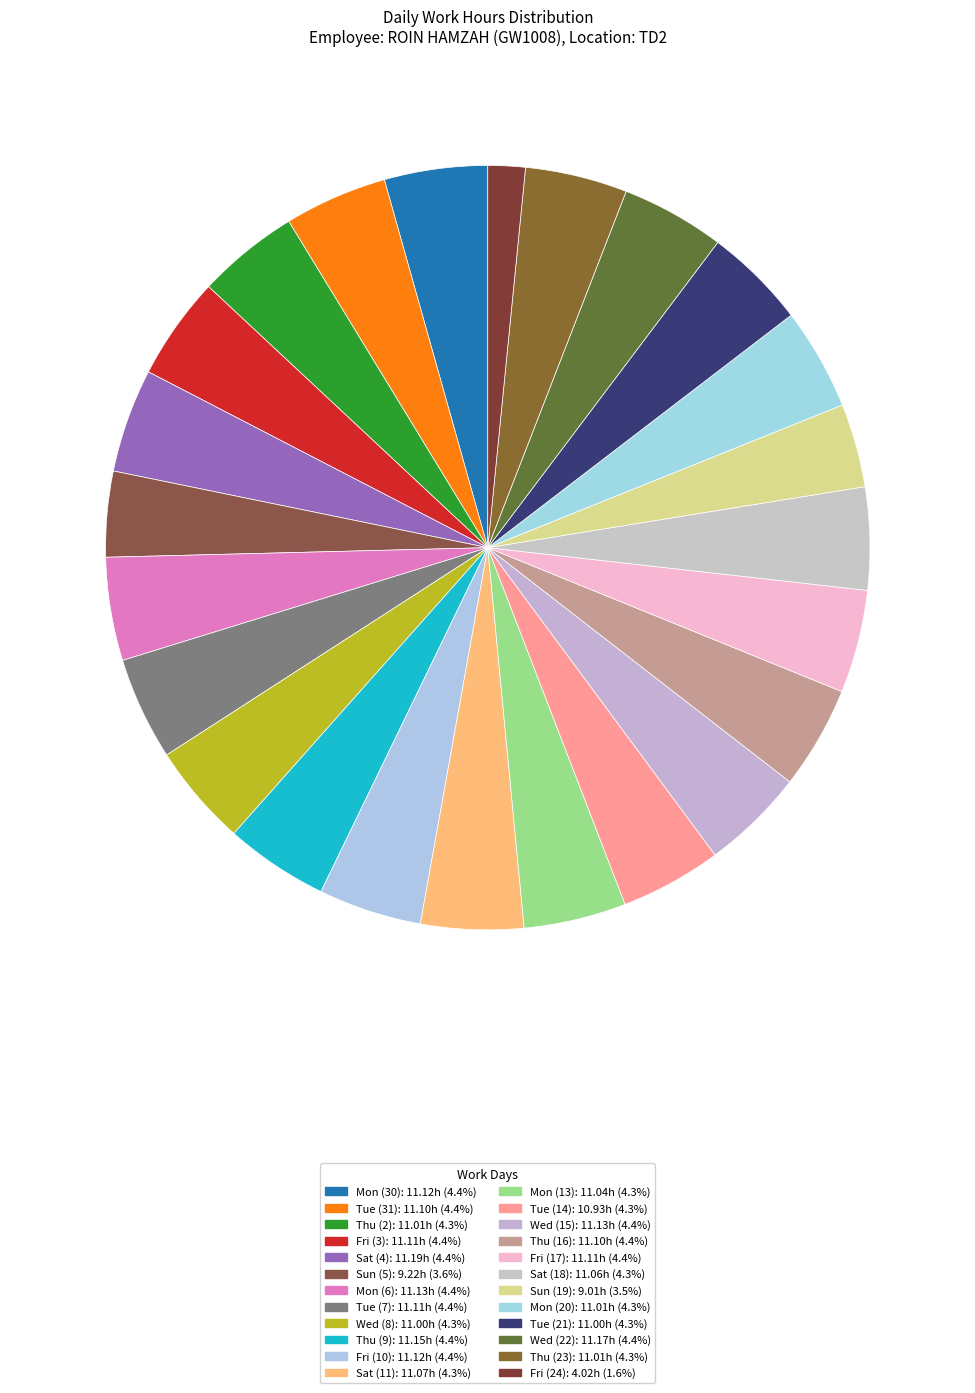

Does any single category account for the majority?

No